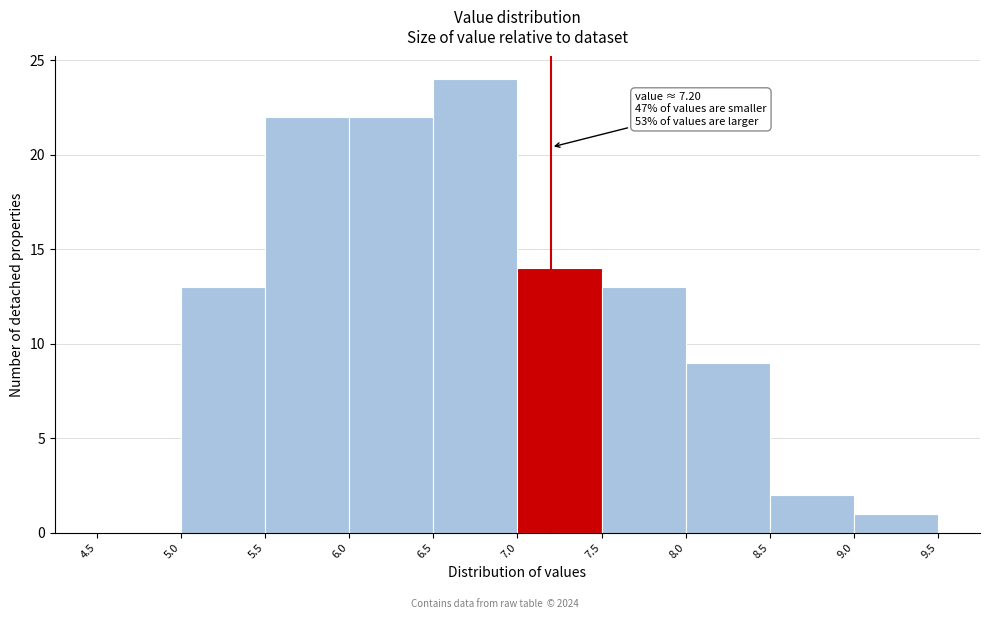

Over which range of the x-axis is the bar tallest?

6.5 to 7.0